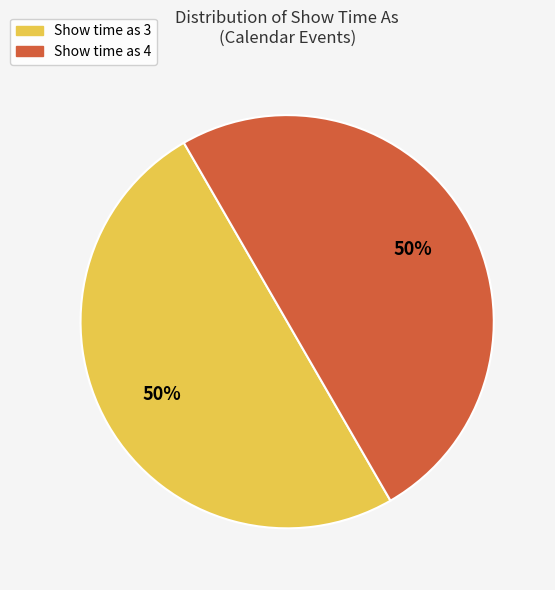

To the nearest percent, what is the average slice percentage?

50%